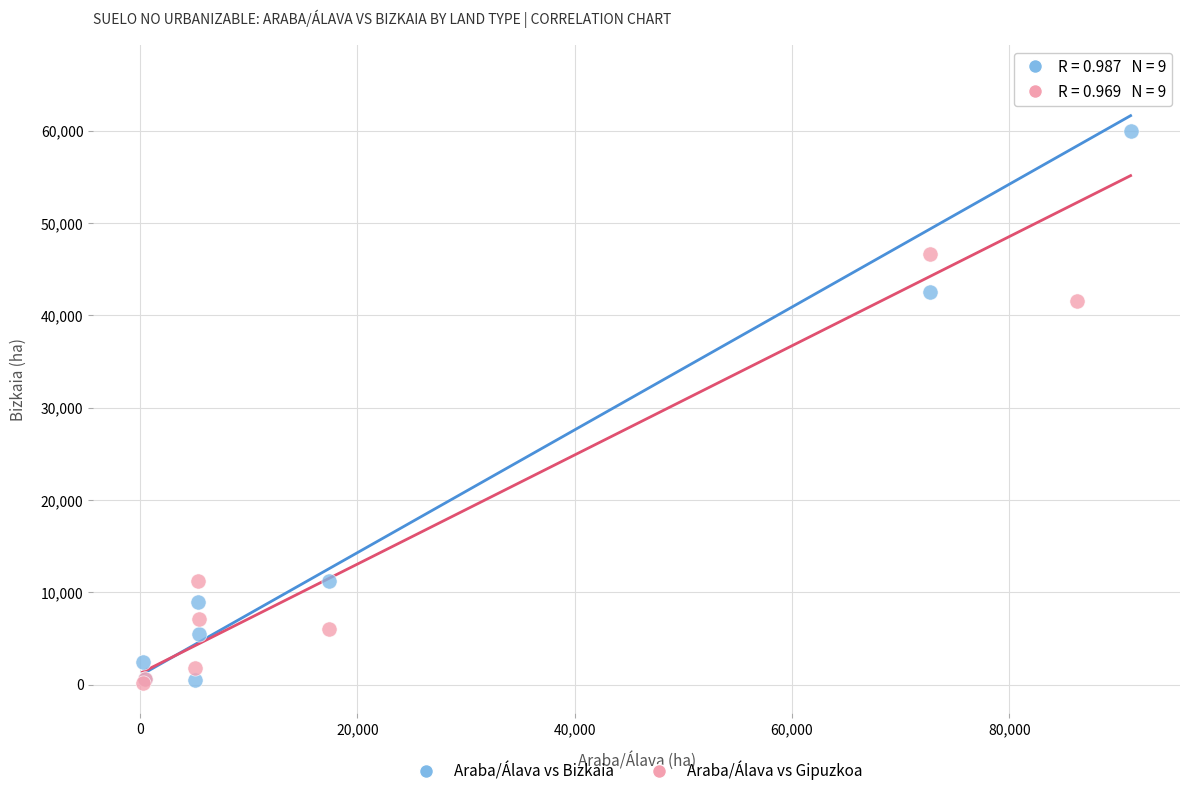

In the Araba/Álava vs Bizkaia series, what Y value is closest to 33260?

42560.1